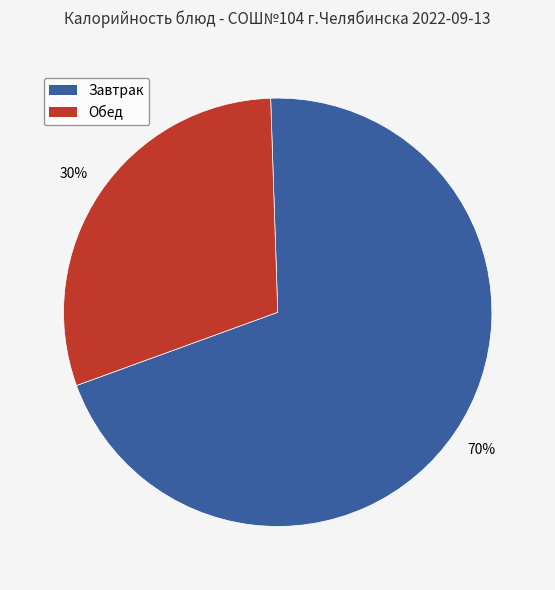

To the nearest percent, what is the combined percentage of Завтрак and Обед?

100%